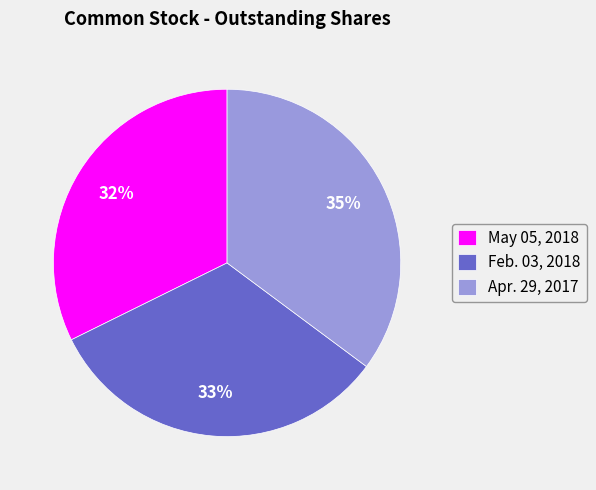

Combined, do May 05, 2018 and Feb. 03, 2018 account for over 50%?

Yes